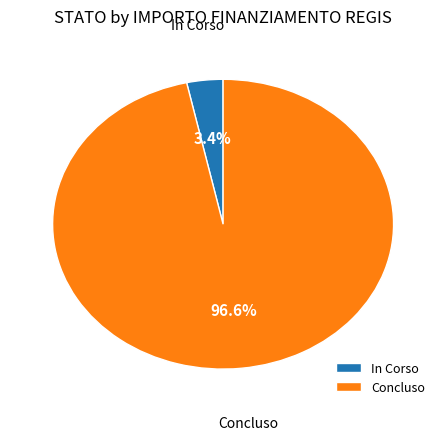

Rank the categories by value from lowest to highest.

In Corso, Concluso